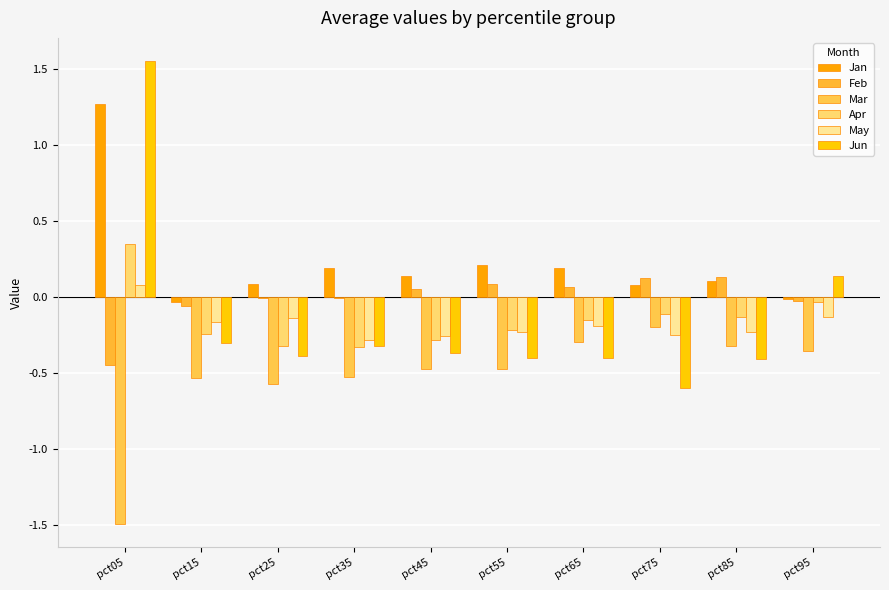

Reading left to right, list all the values displayed in this chart.

Jan: 1.3	-0.0	0.1	0.2	0.1	0.2	0.2	0.1	0.1	-0.0
Feb: -0.5	-0.1	-0.0	-0.0	0.1	0.1	0.1	0.1	0.1	-0.0
Mar: -1.5	-0.5	-0.6	-0.5	-0.5	-0.5	-0.3	-0.2	-0.3	-0.4
Apr: 0.3	-0.2	-0.3	-0.3	-0.3	-0.2	-0.1	-0.1	-0.1	-0.0
May: 0.1	-0.2	-0.1	-0.3	-0.3	-0.2	-0.2	-0.3	-0.2	-0.1
Jun: 1.6	-0.3	-0.4	-0.3	-0.4	-0.4	-0.4	-0.6	-0.4	0.1